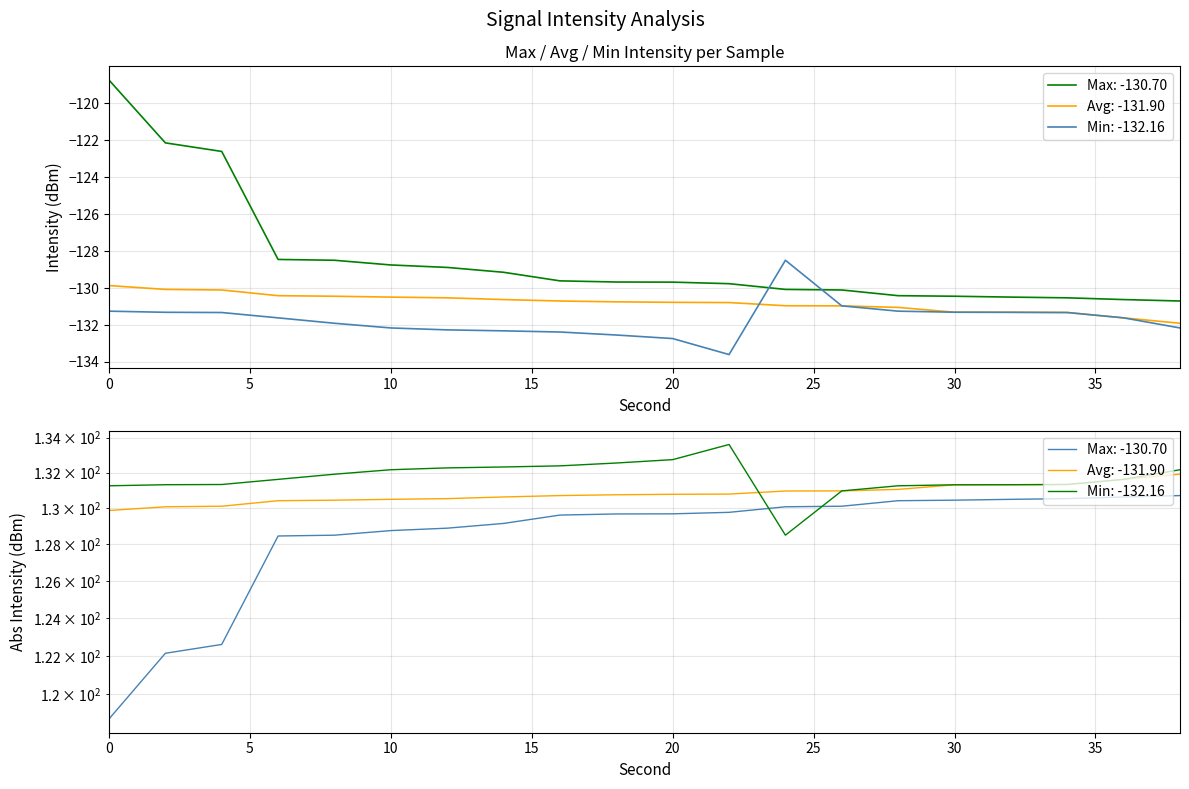

Reading left to right, transcribe all the data shown in this chart.

Max intensity(dBm): -118.7	-122.1	-122.6	-128.5	-128.5	-128.8	-128.9	-129.1	-129.6	-129.7	-129.7	-129.8	-130.1	-130.1	-130.4	-130.4	-130.5	-130.5	-130.6	-130.7
Avg intensity(dBm): -129.9	-130.1	-130.1	-130.4	-130.4	-130.5	-130.5	-130.6	-130.7	-130.7	-130.8	-130.8	-131.0	-131.0	-131.0	-131.3	-131.3	-131.3	-131.6	-131.9
Min intensity(dBm): -131.3	-131.3	-131.3	-131.6	-131.9	-132.2	-132.3	-132.3	-132.4	-132.5	-132.7	-133.6	-128.5	-131.0	-131.3	-131.3	-131.3	-131.3	-131.6	-132.2